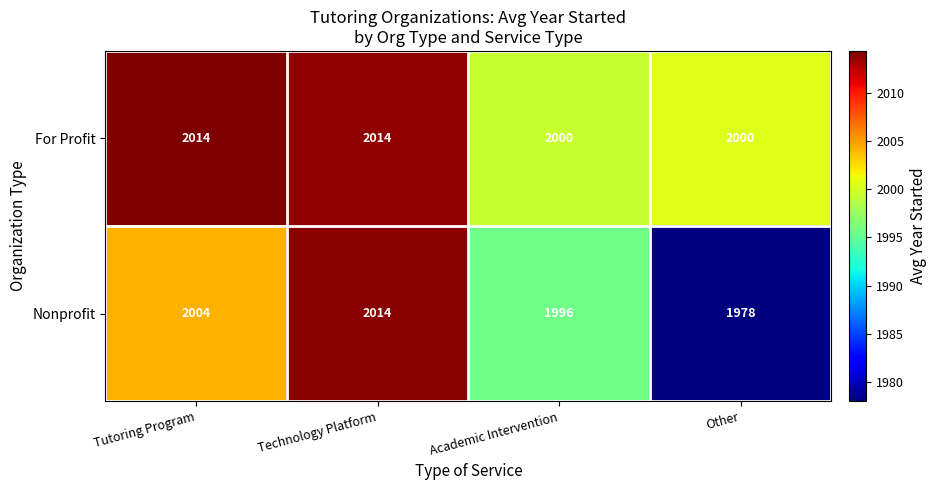

Which series has the widest spread of values?

Nonprofit